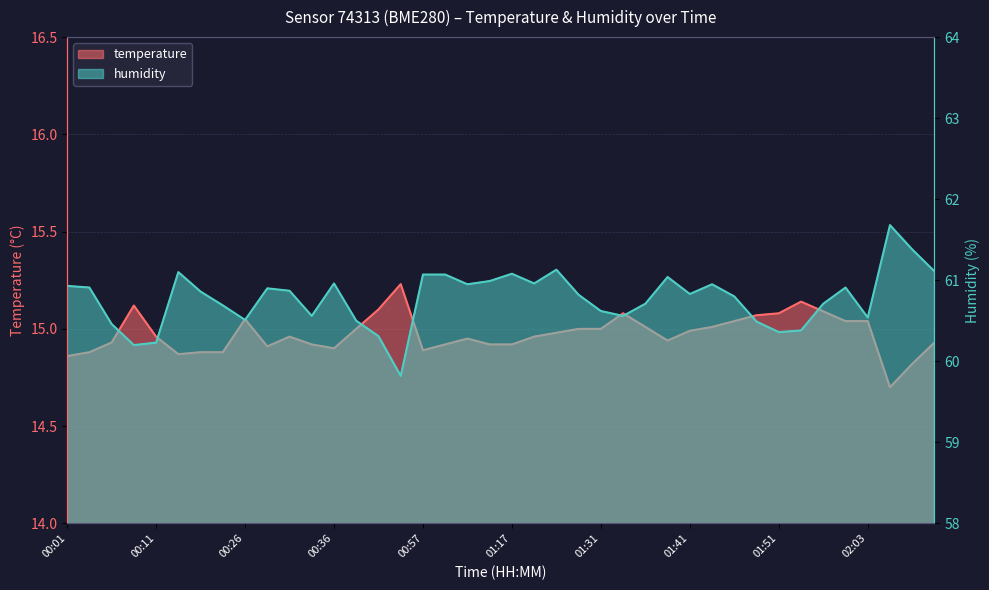

What is the approximate value of temperature at 01:15?

14.9